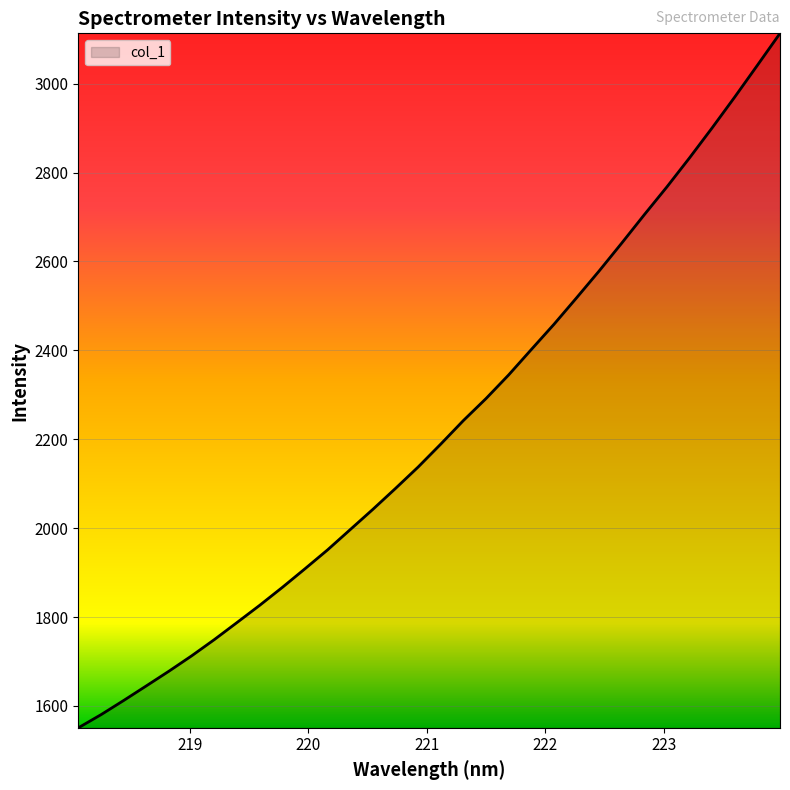

Where is the data nearest to the value 2332?

221.6902